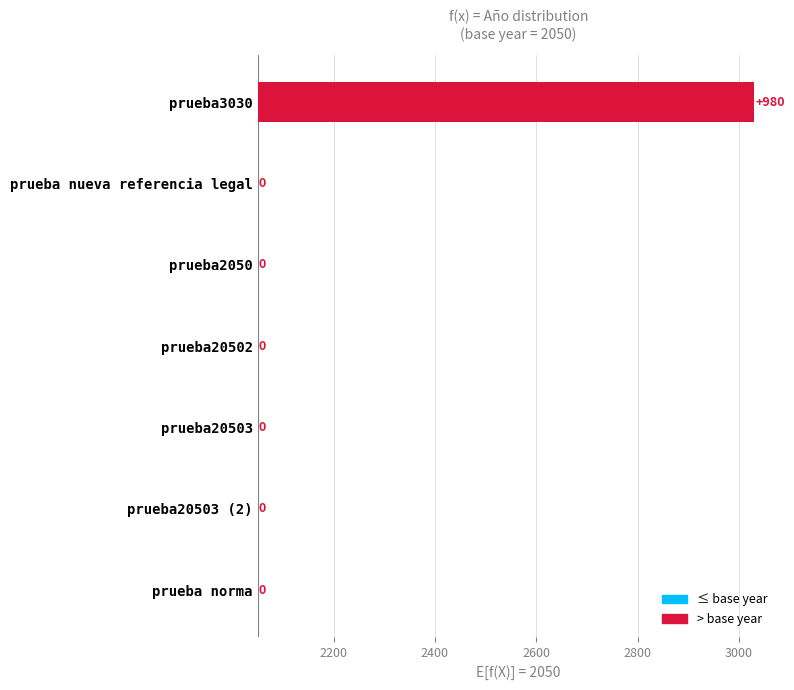

The value at prueba norma is 644. True or false?

False